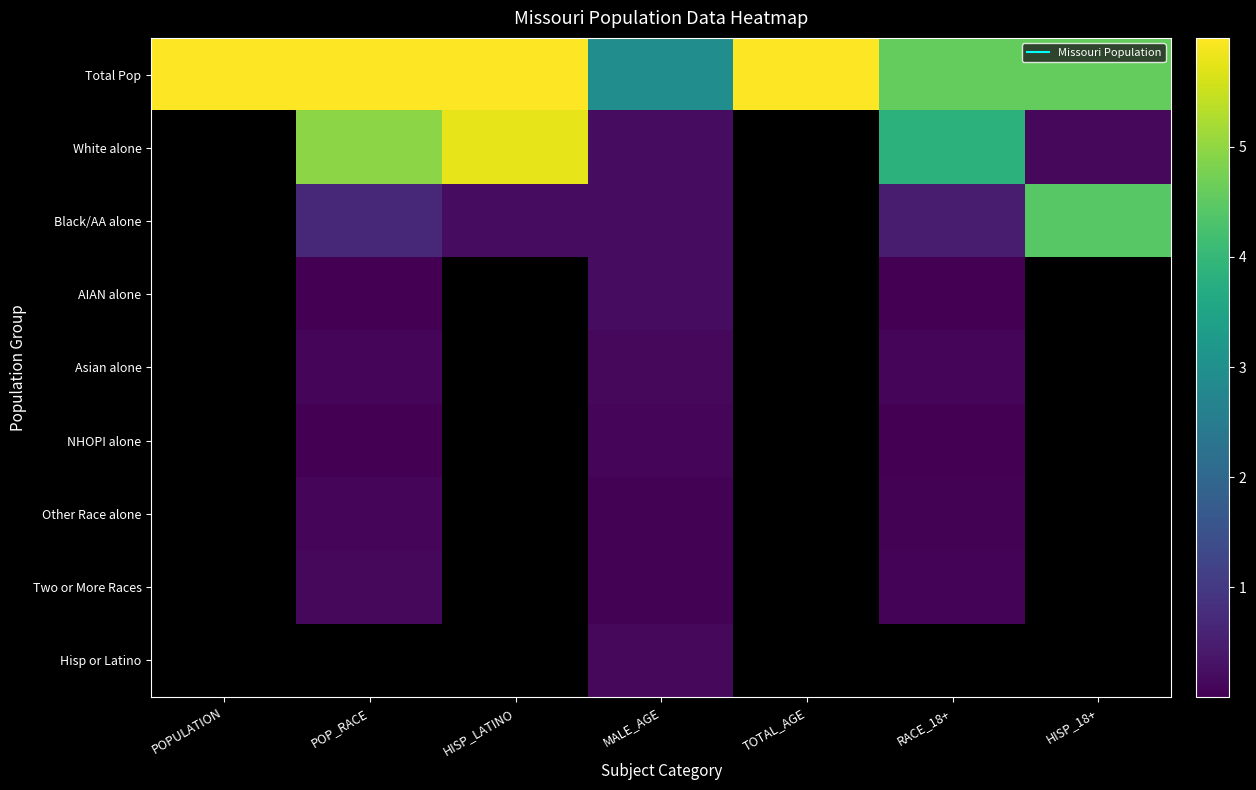

Which category has the highest value across all series?

POPULATION